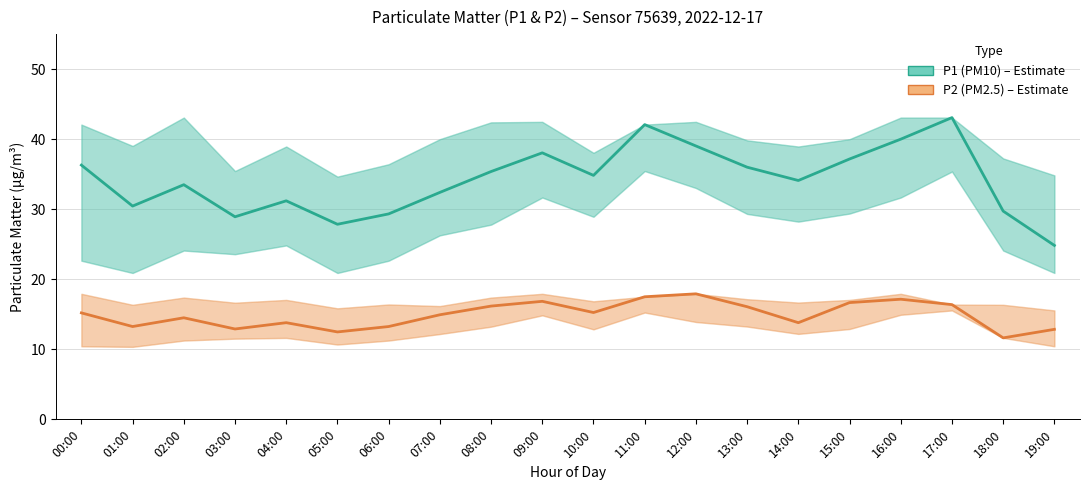

Read the P2 (PM2.5) value at 17:00.

16.4